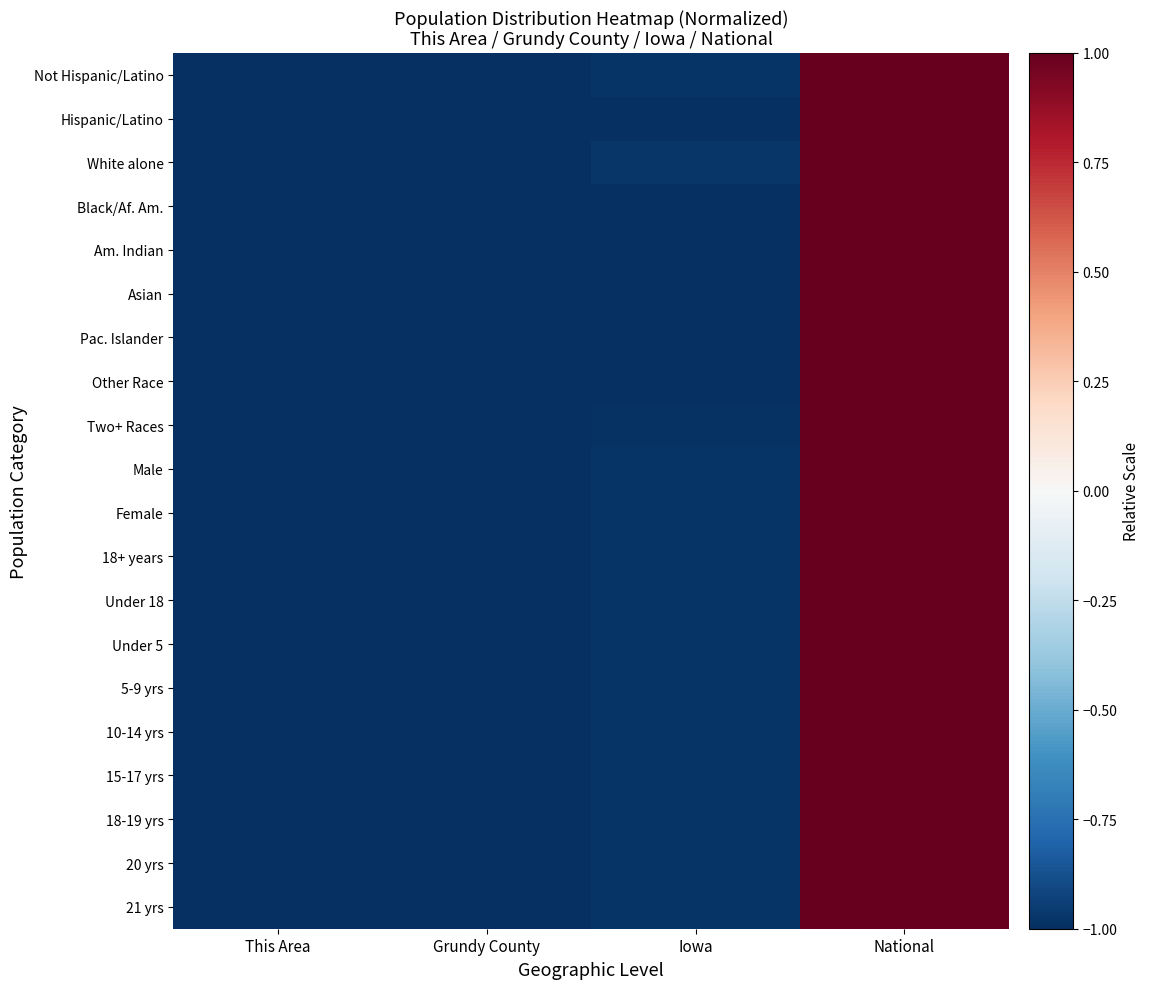

At how many categories does at least one series exceed 0?

1